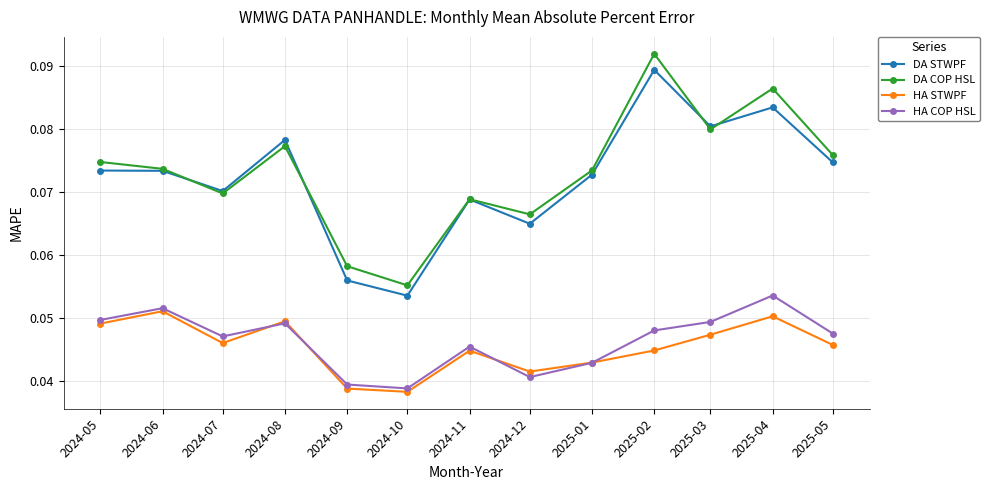

Which label corresponds to the smallest value in the chart?

2024-10